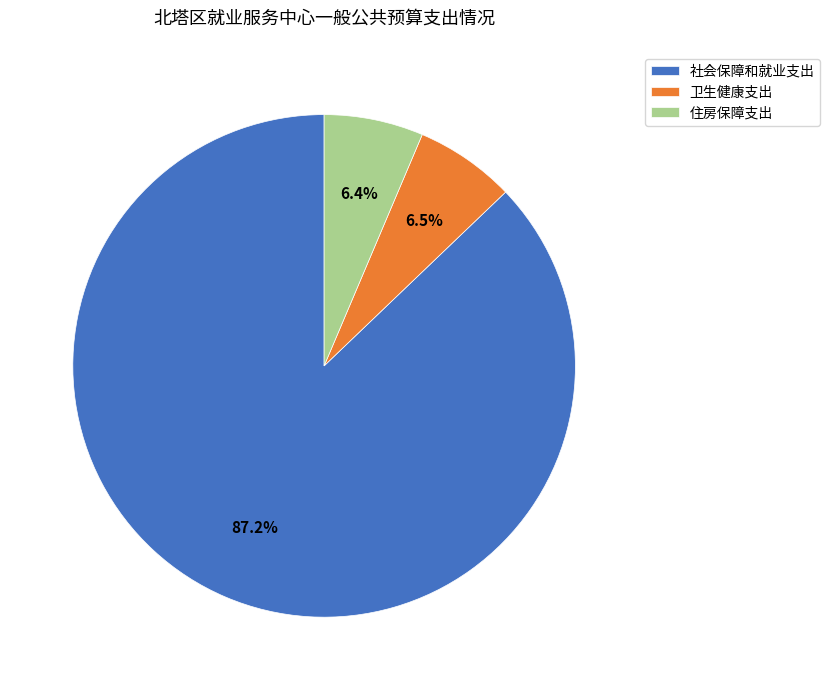

The 卫生健康支出 slice represents 20% of the pie. True or false?

False